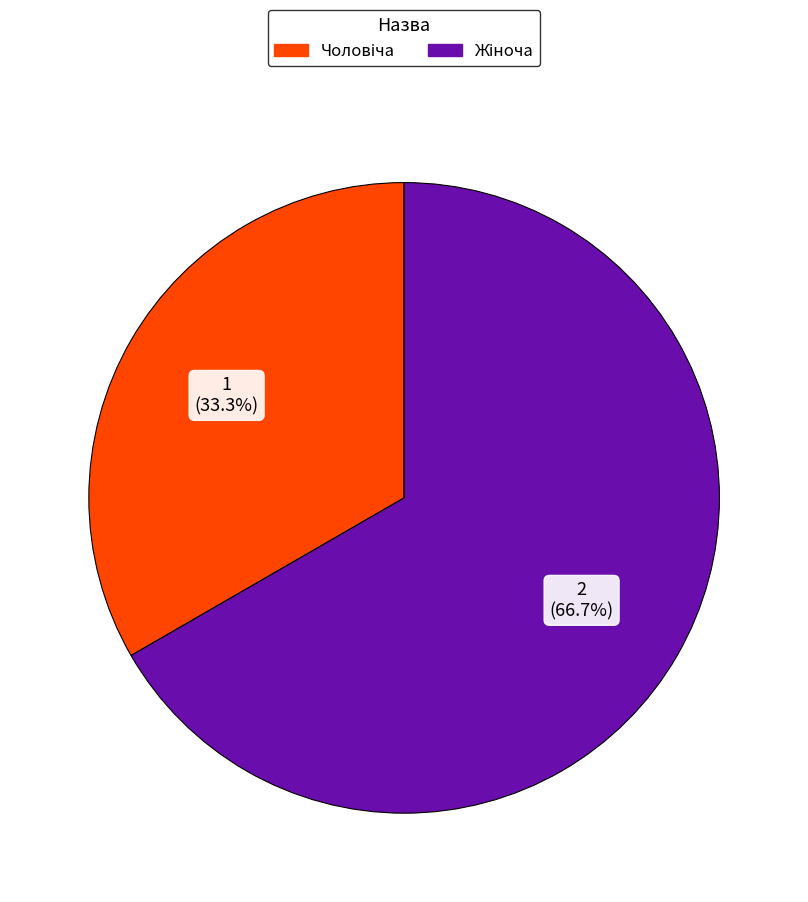

Between Чоловіча and Жіноча, which is larger?

Жіноча